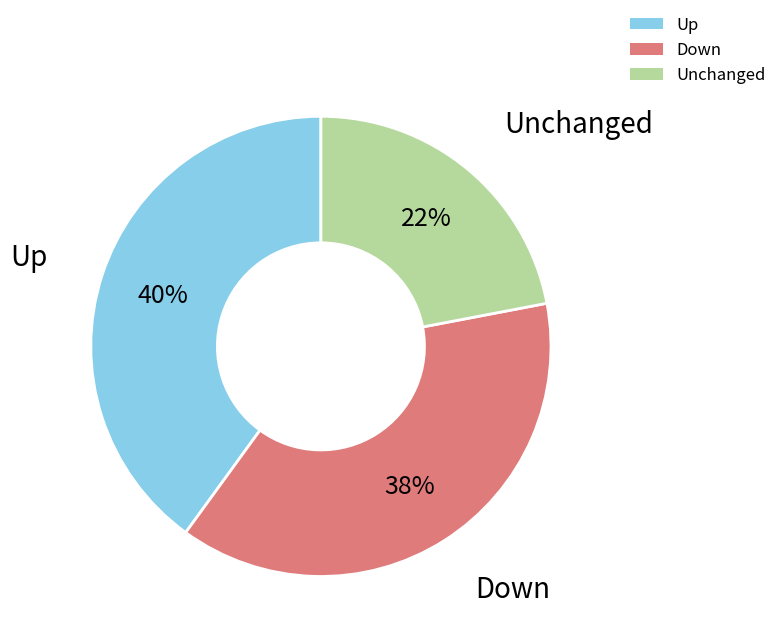

Is the sum of Unchanged and Down greater than half?

Yes